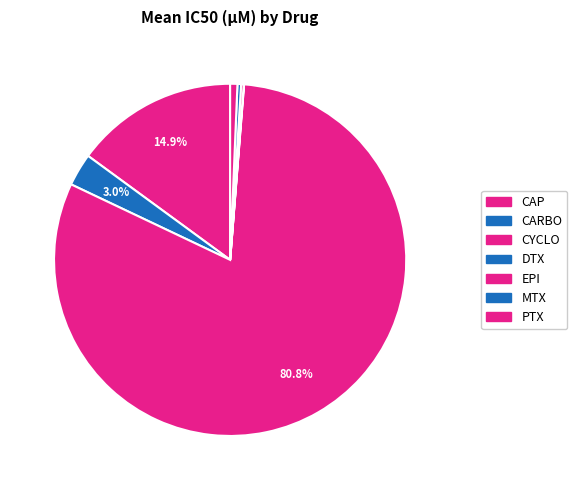

The CYCLO slice represents 87% of the pie. True or false?

False